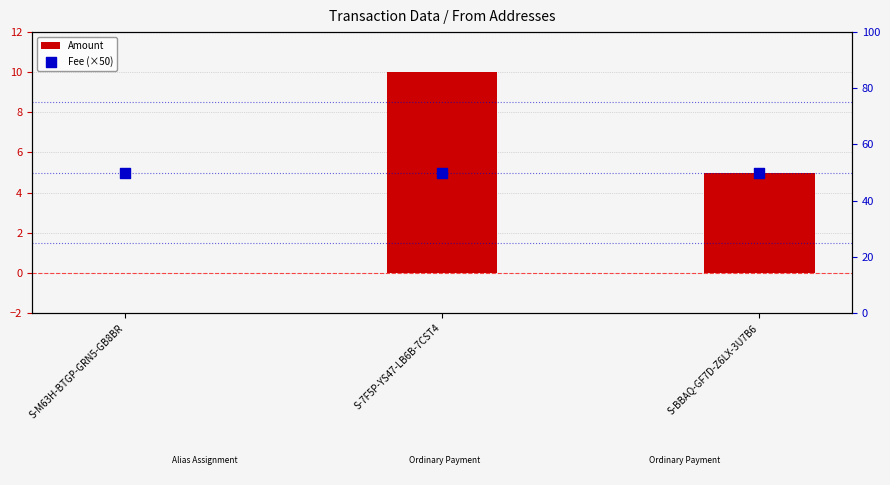

Which series reaches the minimum Y coordinate?

Amount